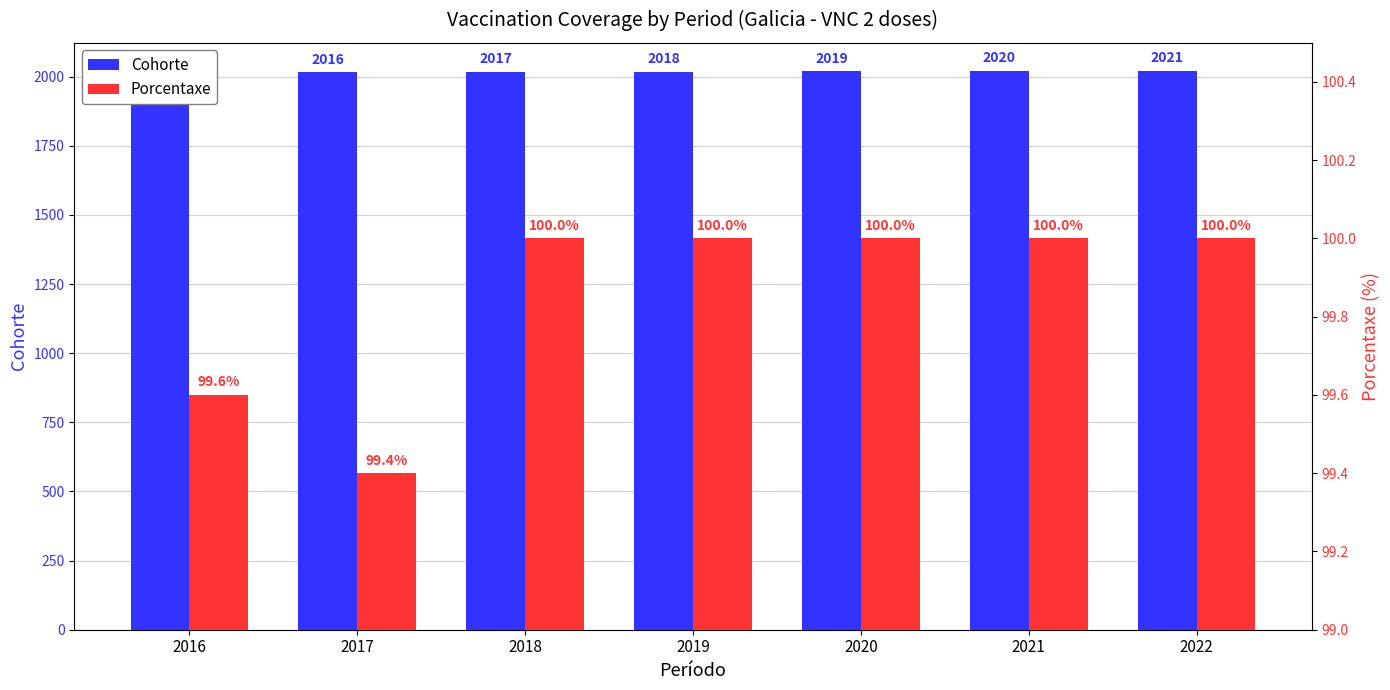

What is the minimum value for Cohorte?

2015.0